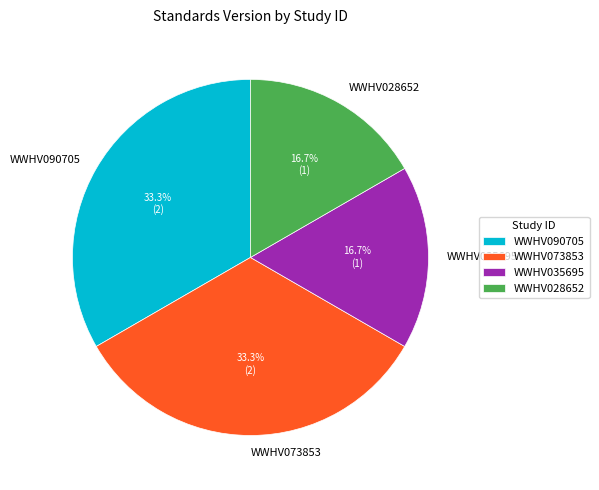

What percentage is NOT represented by WWHV090705?

66.7%